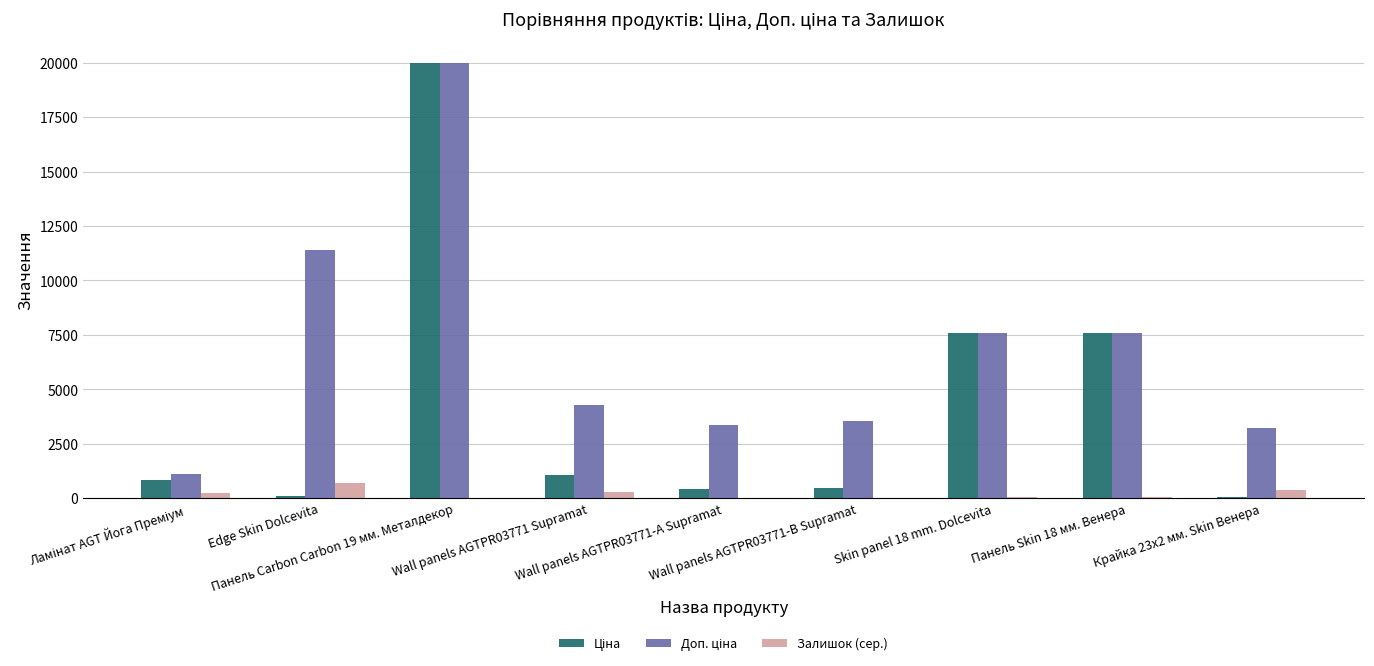

What is the sum of all Залишок (сер.) values?

1663.0